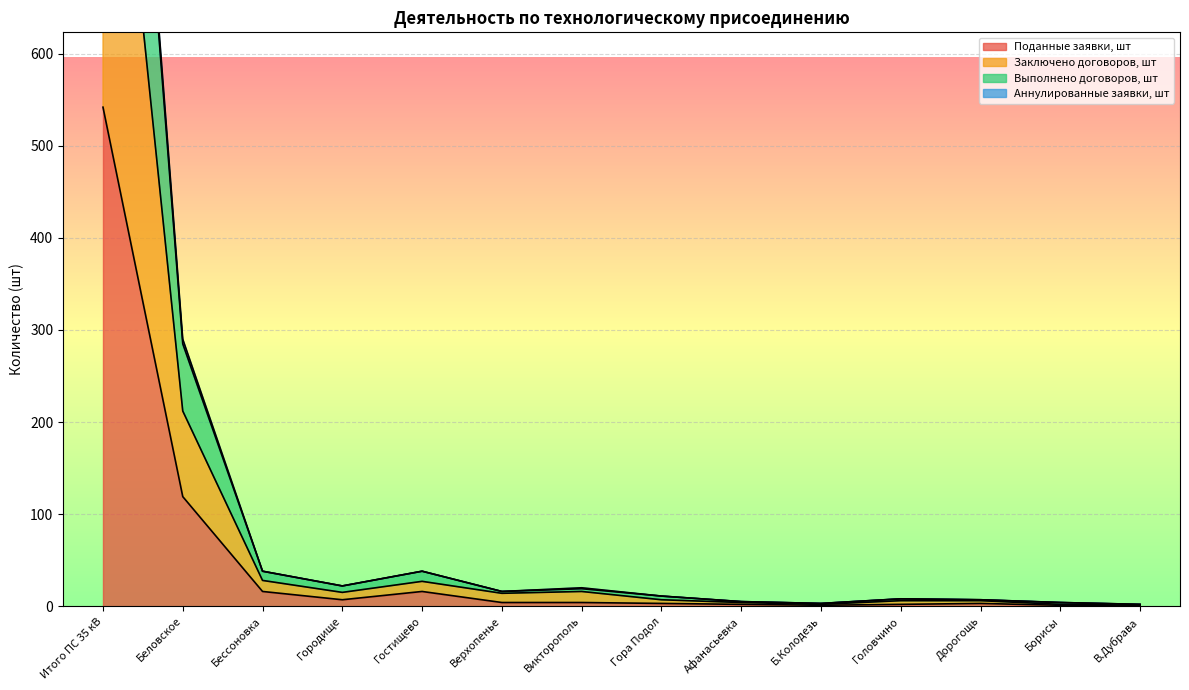

Rank the series at В.Дубрава from lowest to highest value.

Поданные заявки, шт, Заключено договоров, шт, Выполнено договоров, шт, Аннулированные заявки, шт